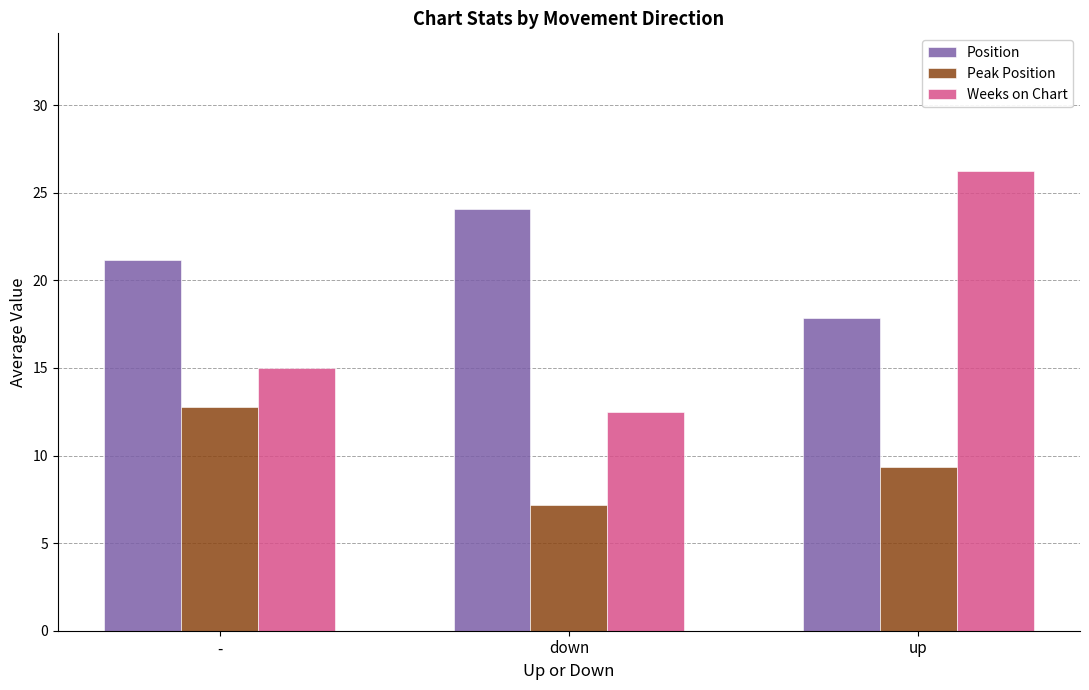

At how many categories does at least one series exceed 19?

3